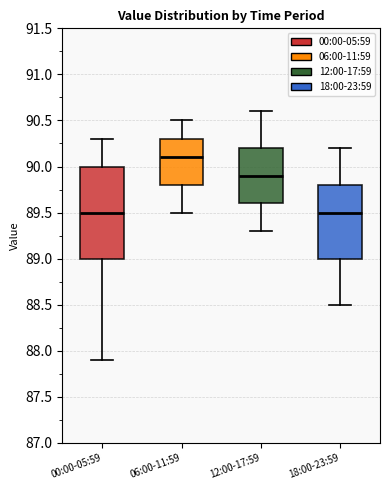

Which box's median line is the highest?

06:00-11:59